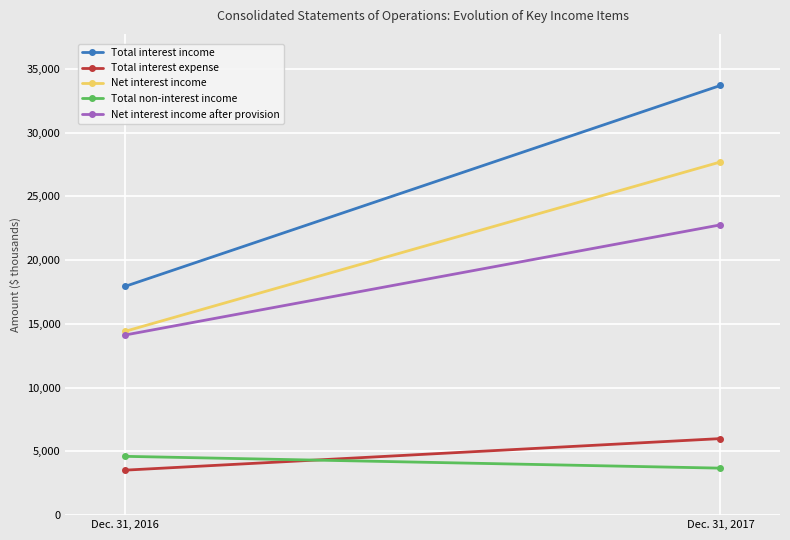

What is the sum of the Total interest income values at Dec. 31, 2017 and Dec. 31, 2016?

51636